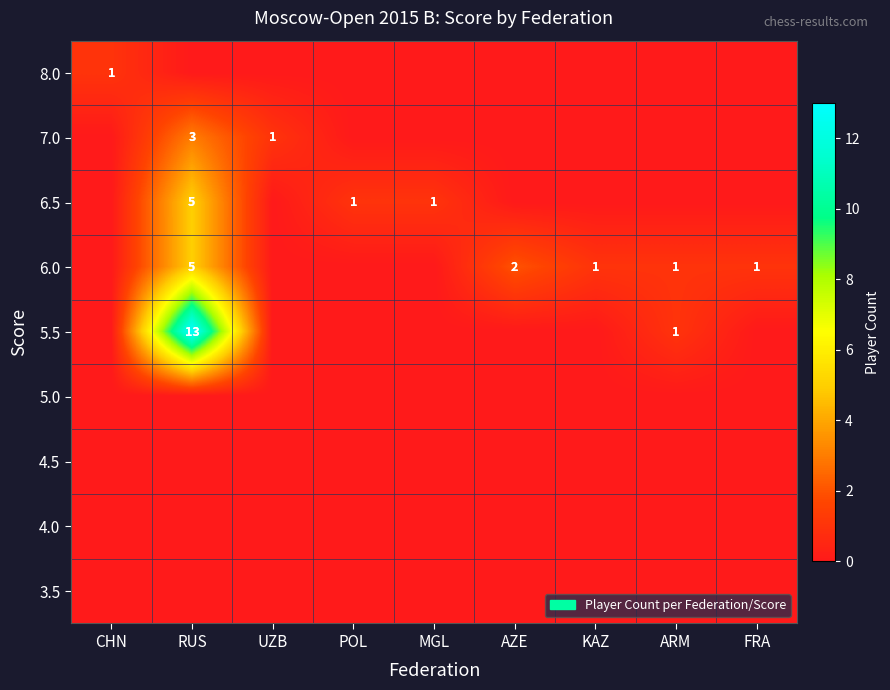

Which has a higher value, AZE or UZB?

AZE